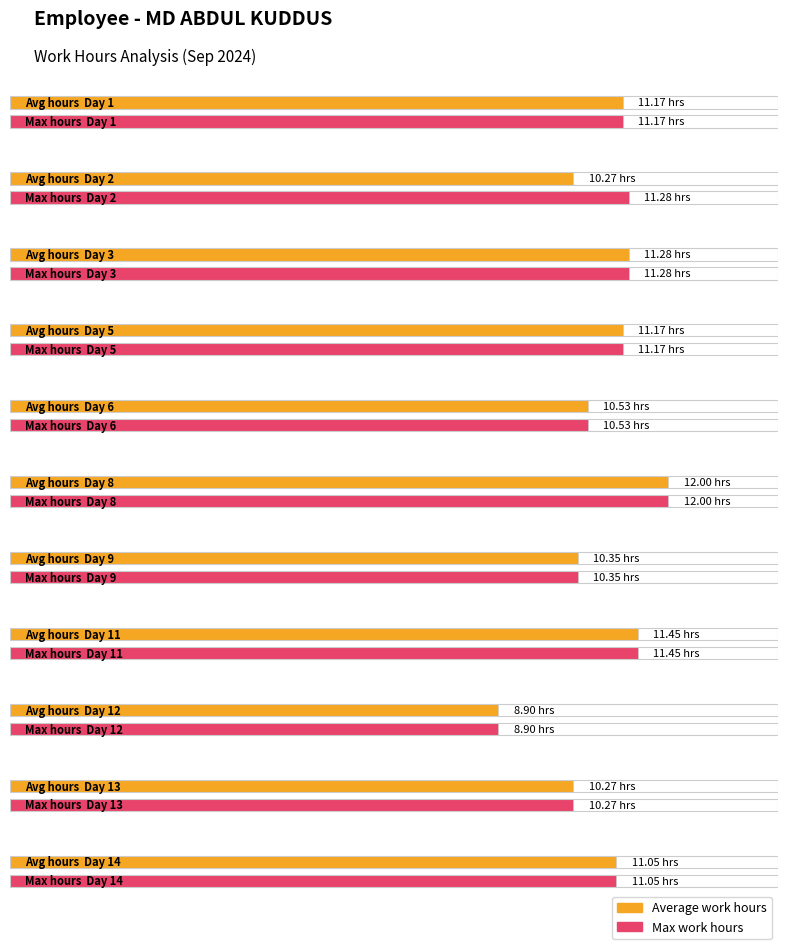

Which series has the largest total across all categories?

Max work hours